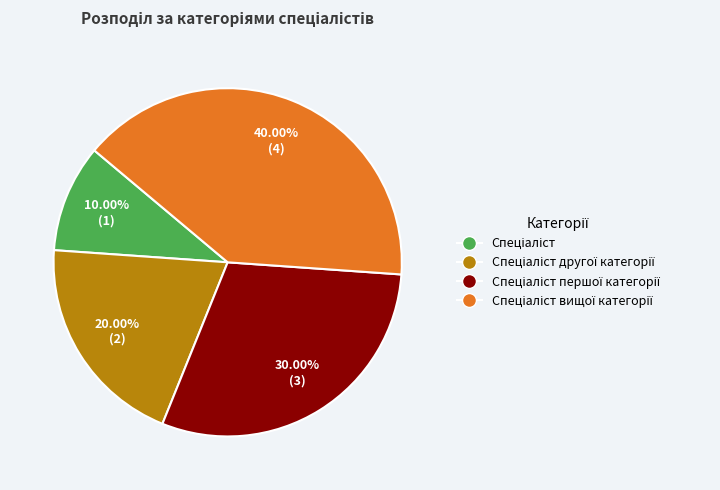

How many segments does this pie chart have?

4